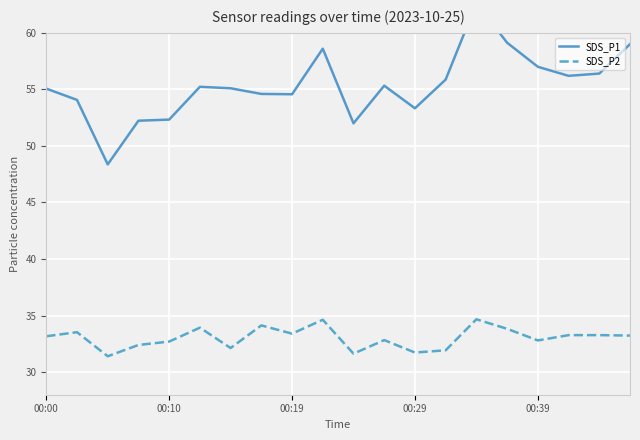

Is this an area chart (filled region under the line)?

No